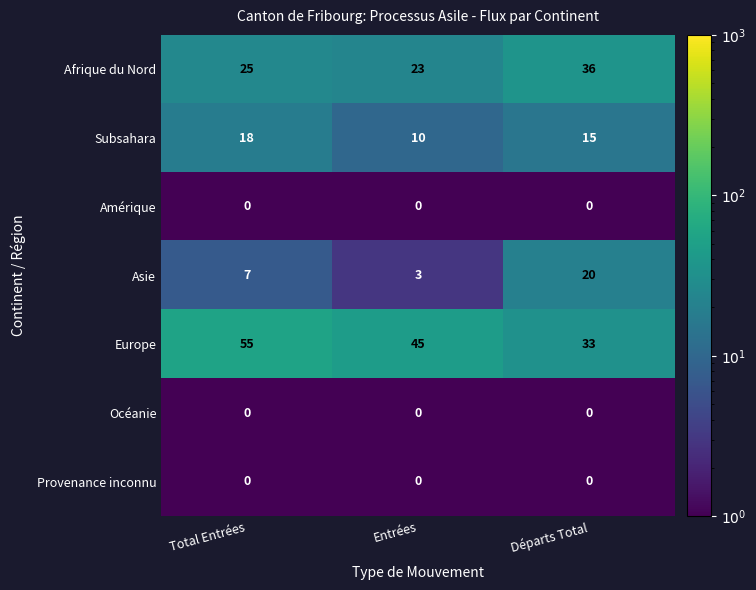

Where is Asie nearest to the value 11?

Total Entrées